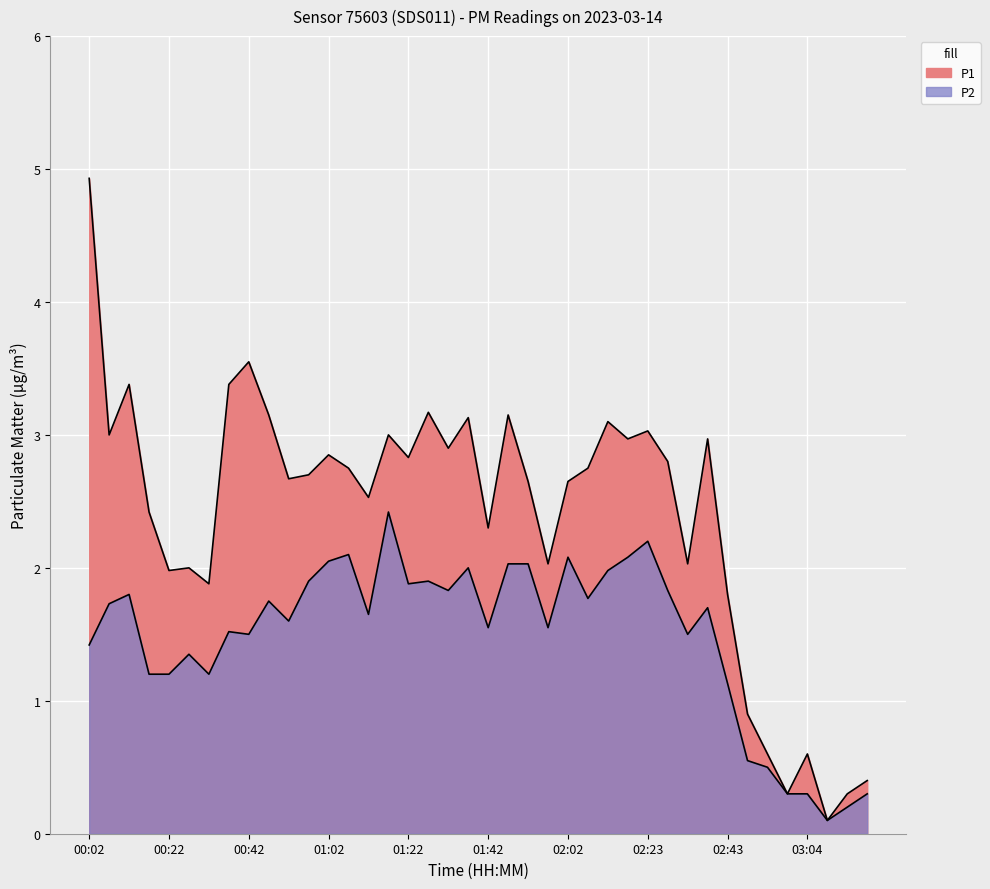

What is the sum of the P2 values at 01:27 and 02:18?

4.0